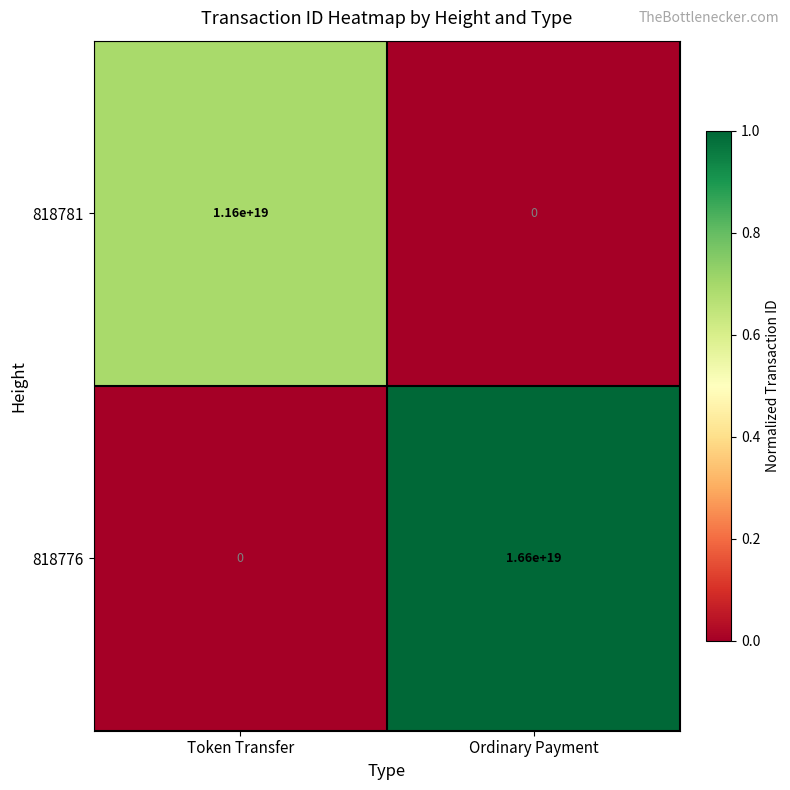

Which series has the largest total across all categories?

818776